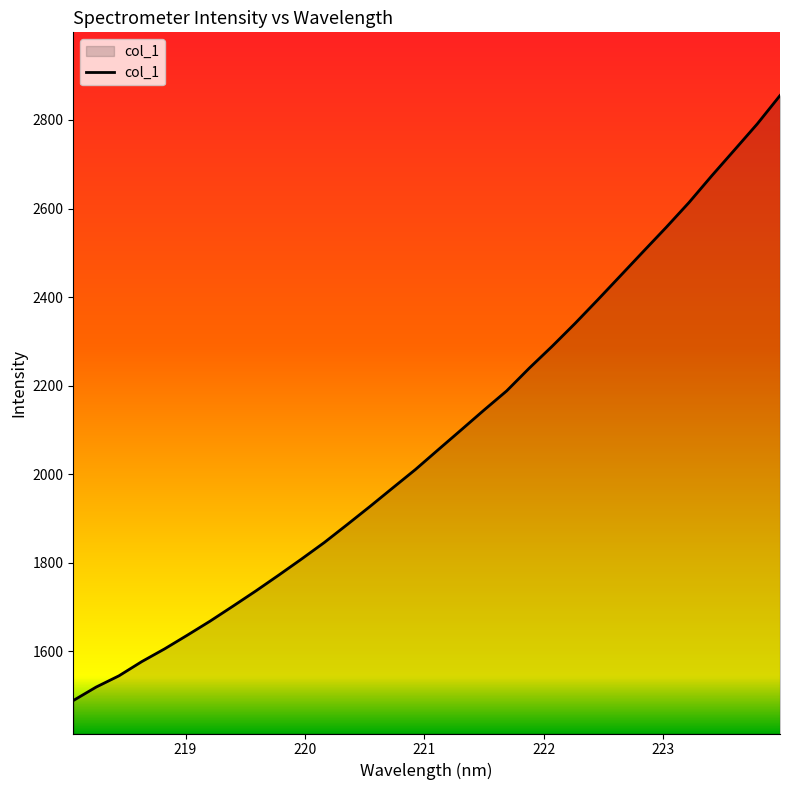

Does the chart have visible grid lines?

No